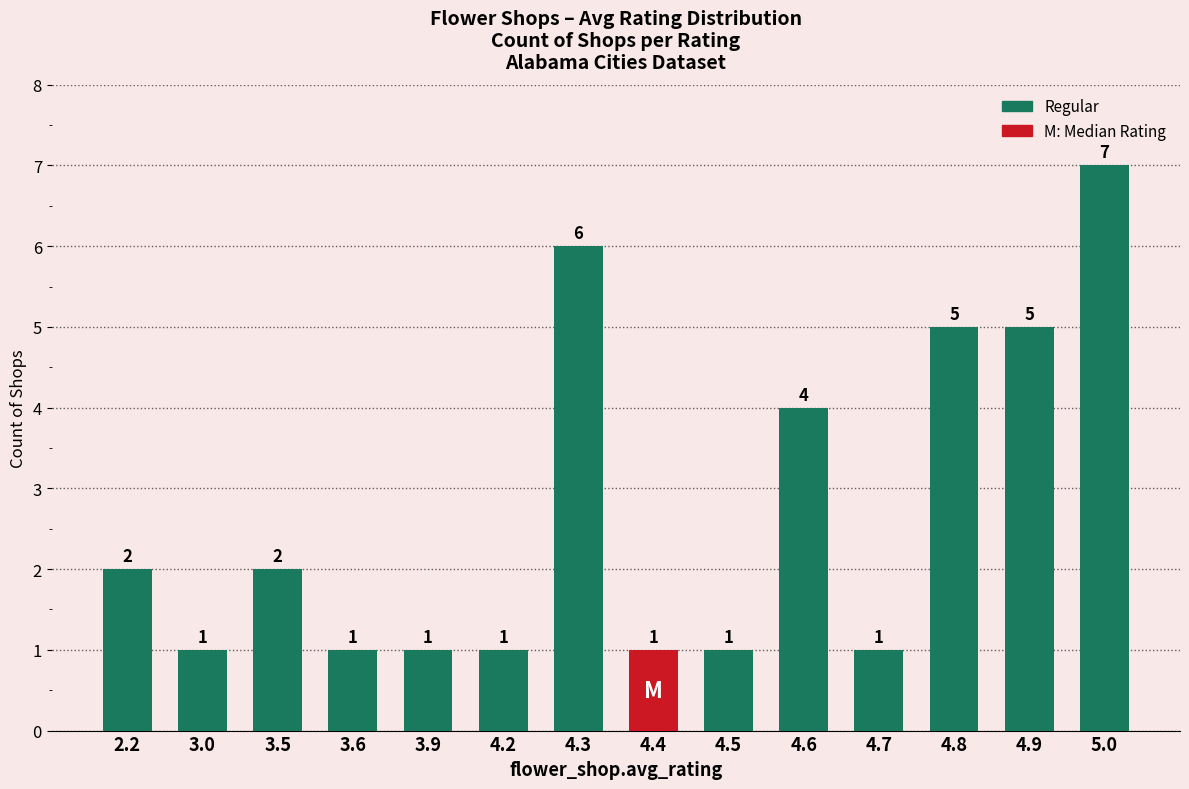

What is the maximum value shown in the chart?

7